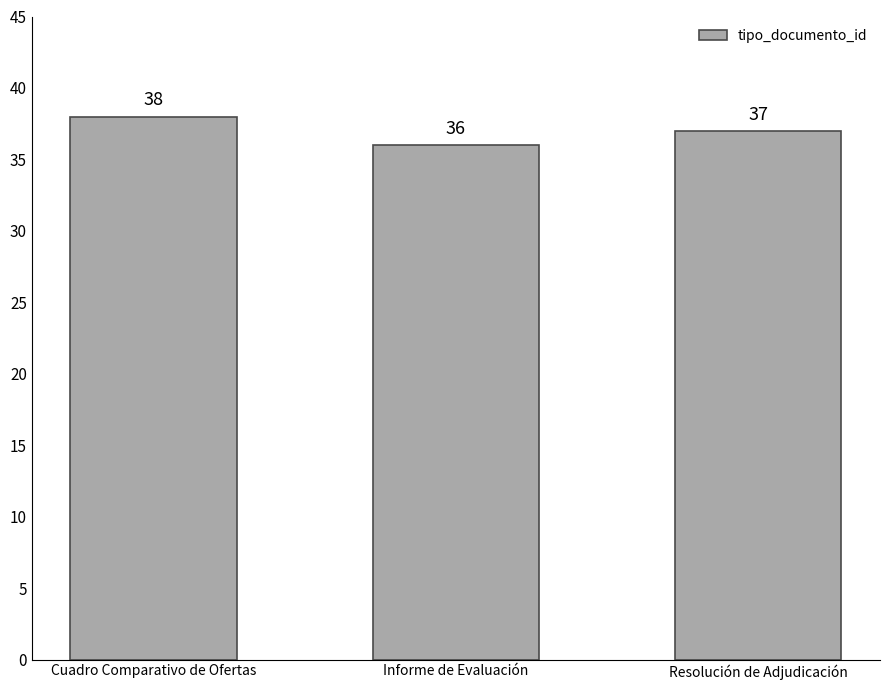

What is the greatest value displayed?

38